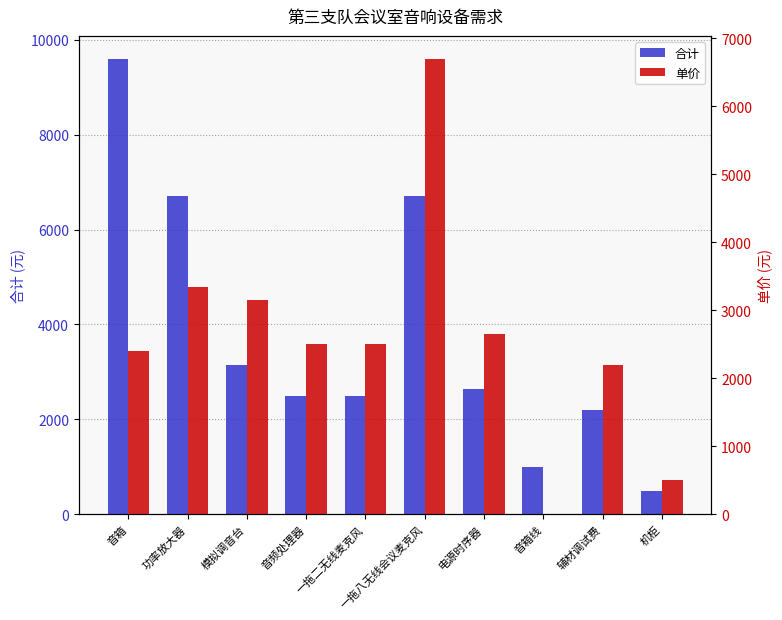

Rank the series at 功率放大器 from highest to lowest value.

合计, 单价